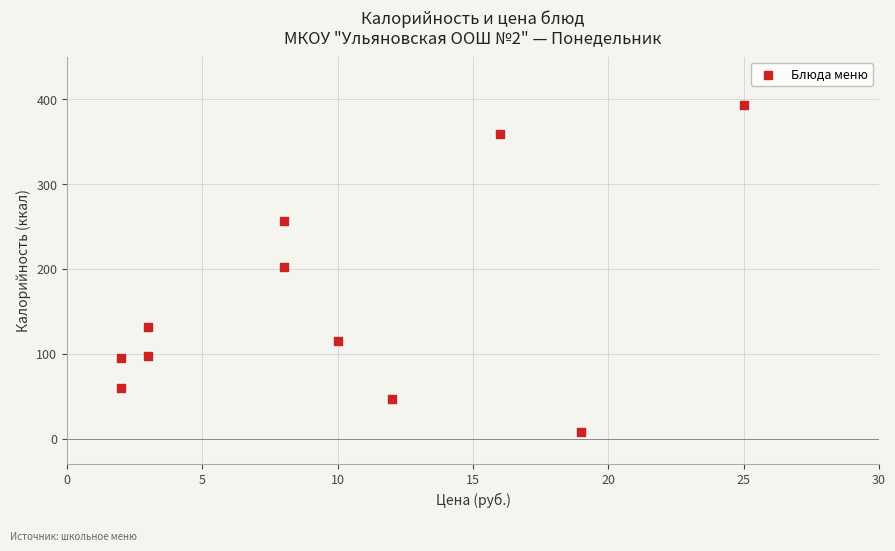

What is the range of X values (max minus min)?

23.0